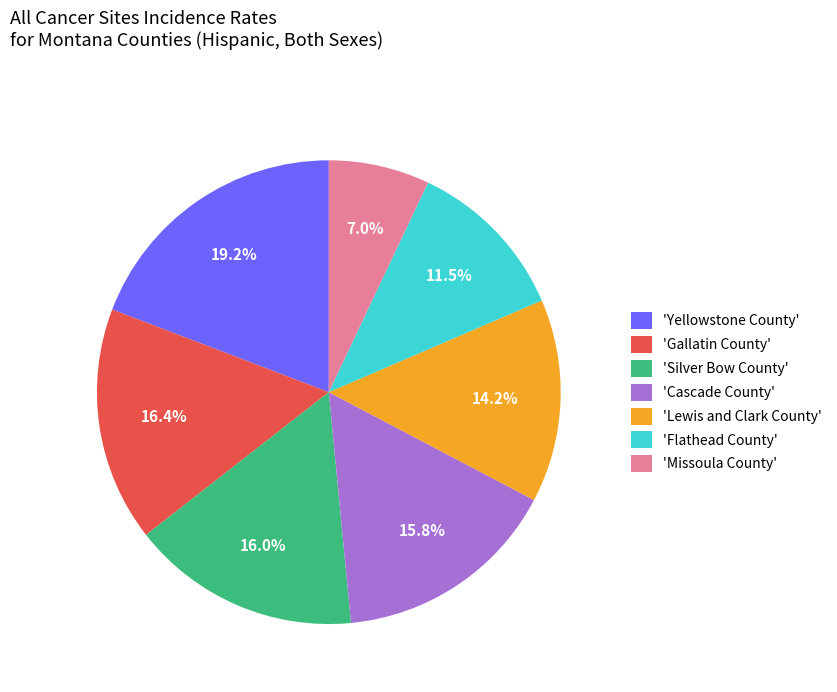

Combined, do 'Cascade County' and 'Flathead County' account for over 50%?

No